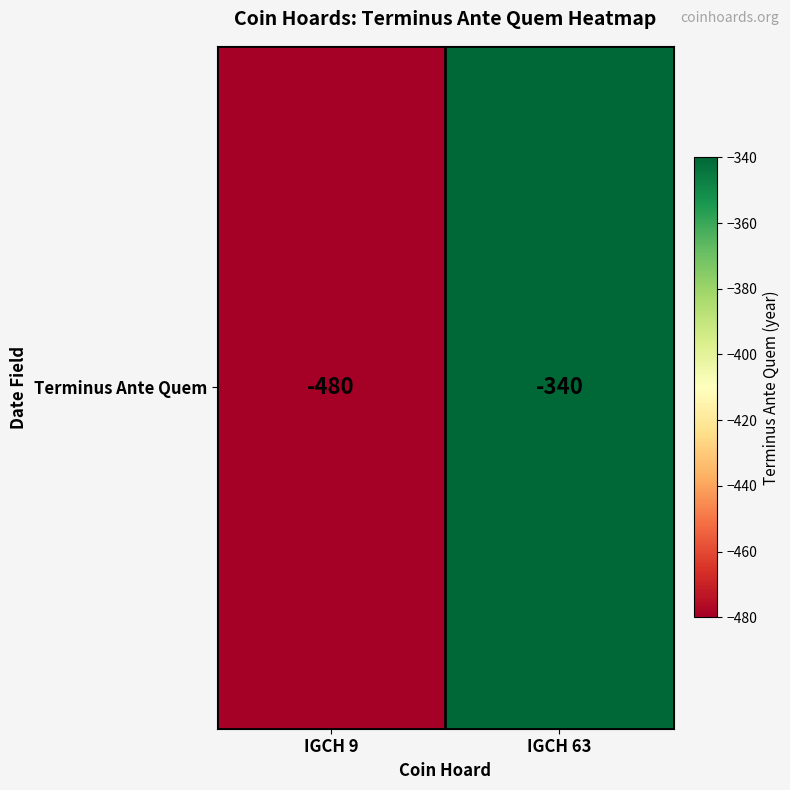

Rank the categories by value from lowest to highest.

IGCH 9, IGCH 63